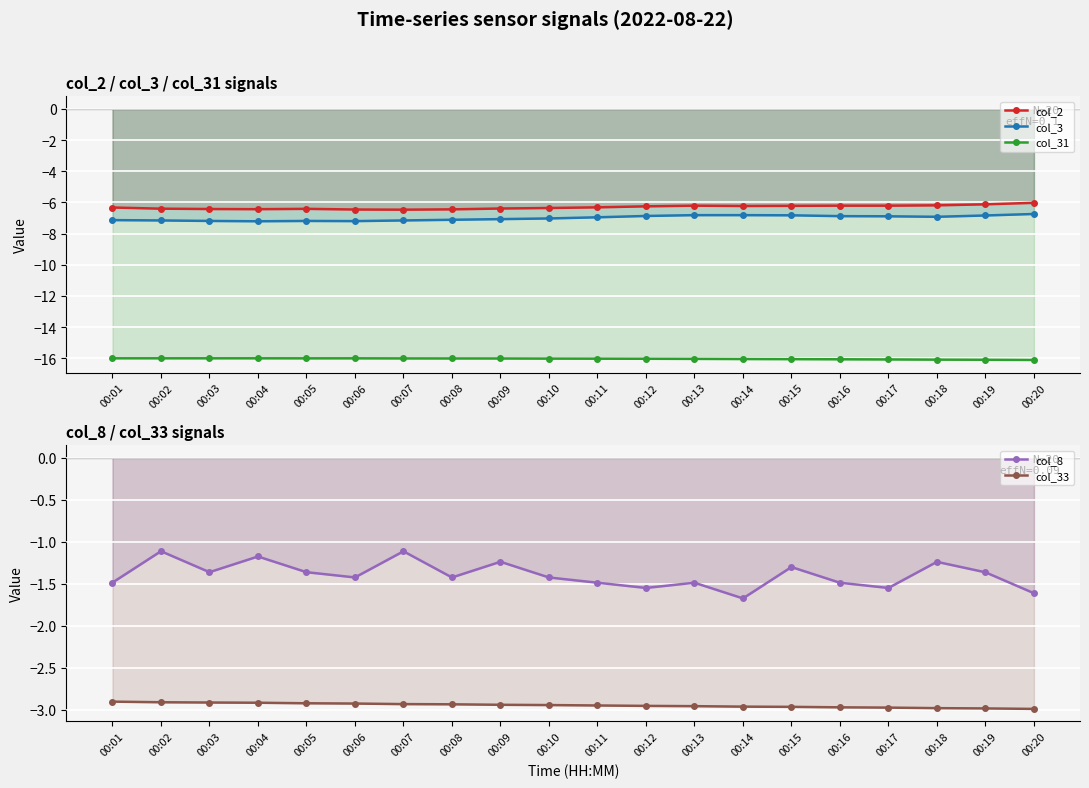

What is the value of the col_33 point at the 5th from the left?

-2.9